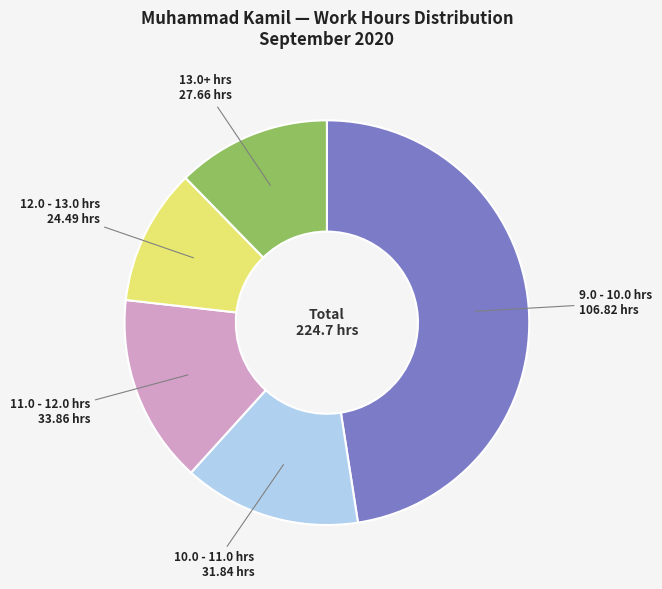

Is there any slice that represents more than half of the pie?

No